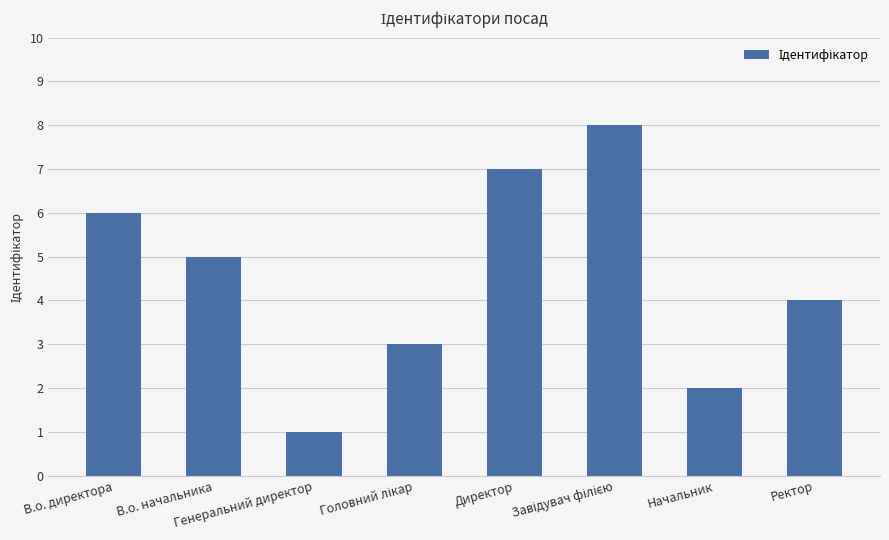

What is the difference between the maximum and minimum values?

7